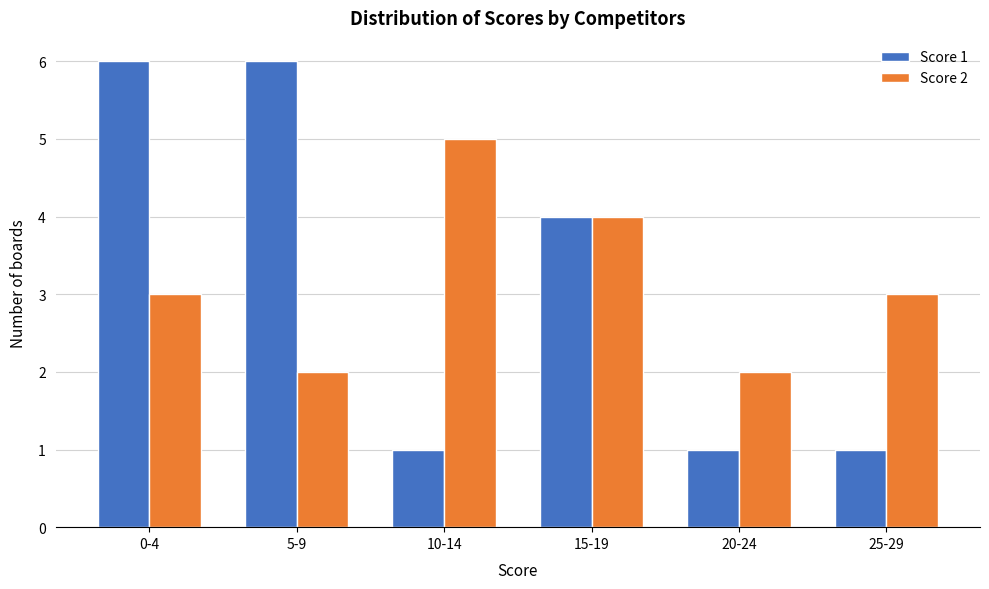

Reading left to right, transcribe all the data shown in this chart.

Score 1: 6	6	1	4	1	1
Score 2: 3	2	5	4	2	3